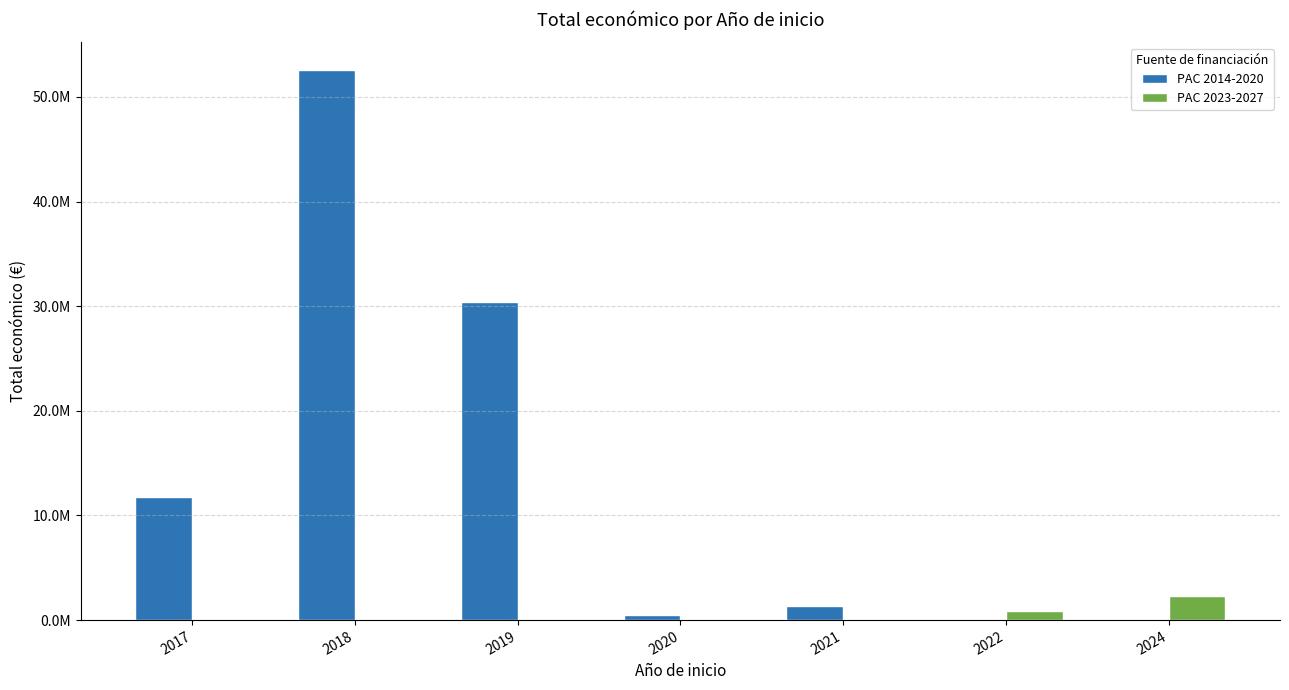

Which category has the highest value across all series?

2018